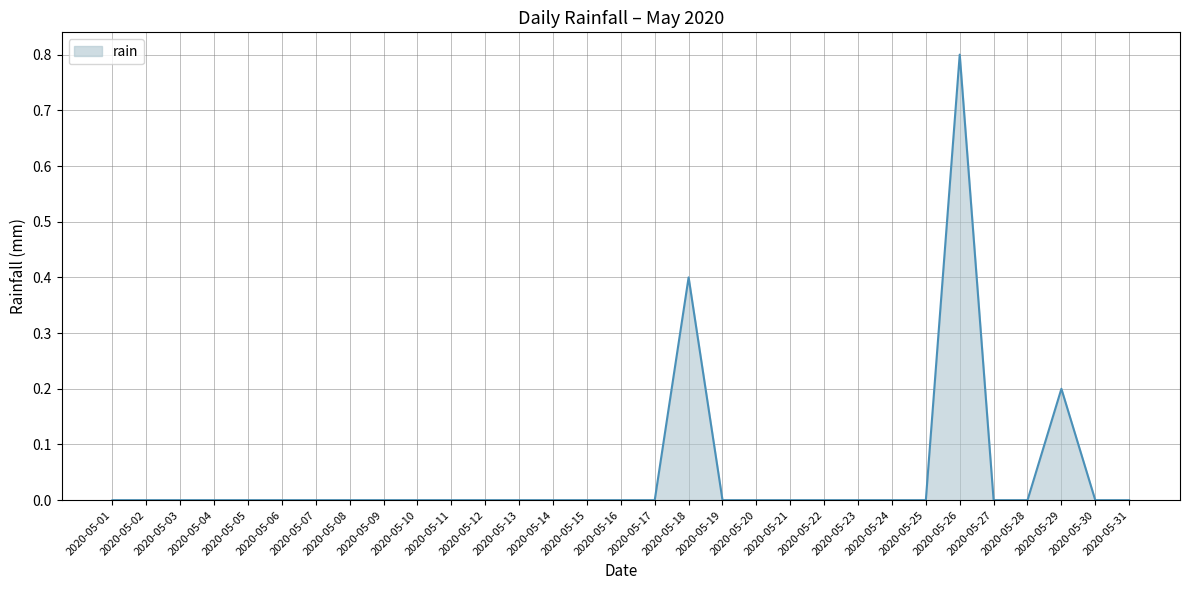

The chart shows a value of 0.3 at 2020-05-02. True or false?

False